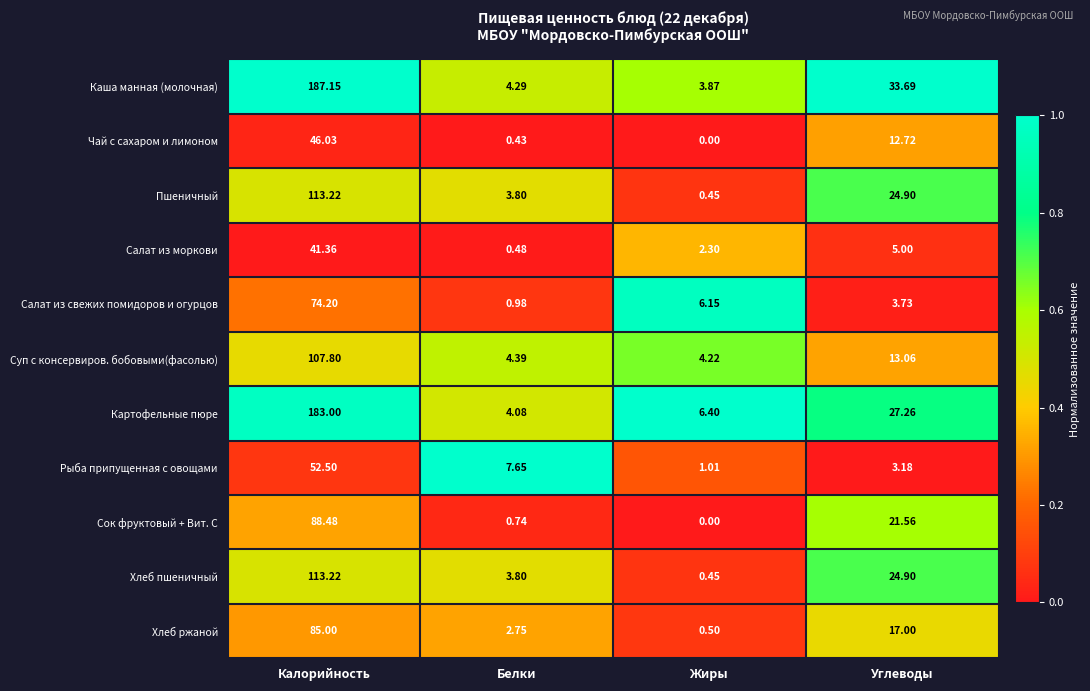

Where does the Картофельные пюре series first go above 27?

Калорийность